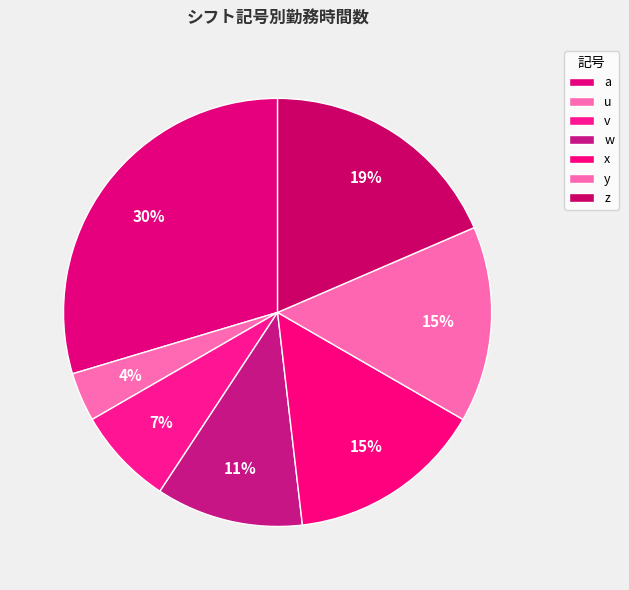

What percentage is NOT represented by v?

92.6%